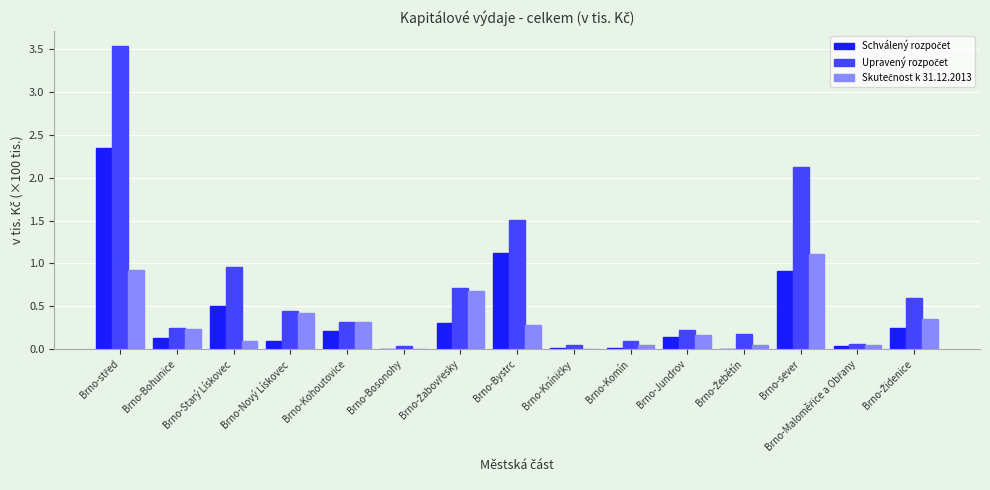

What is the maximum value shown in the chart?

3.5